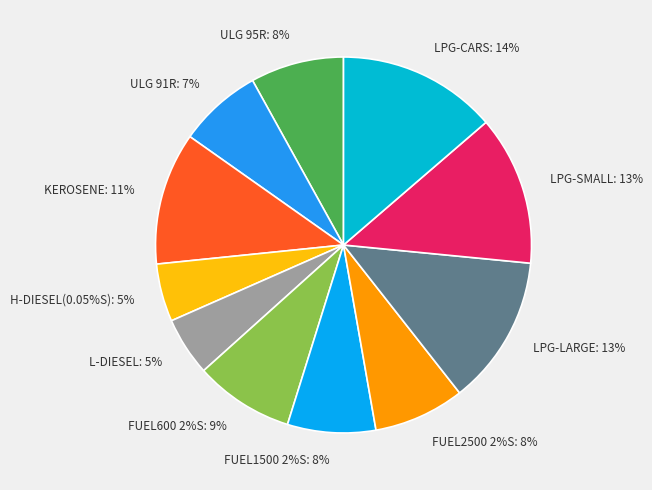

Is FUEL600 2%S the majority of the pie?

No